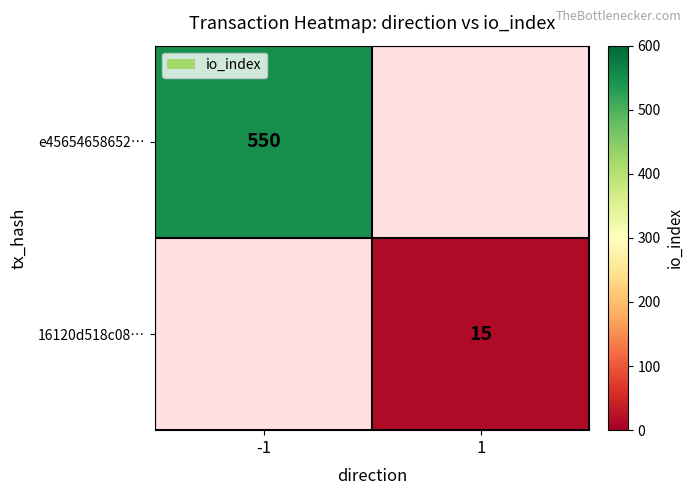

True or false: 16120d518c08… has a value of 5 at 1.

False